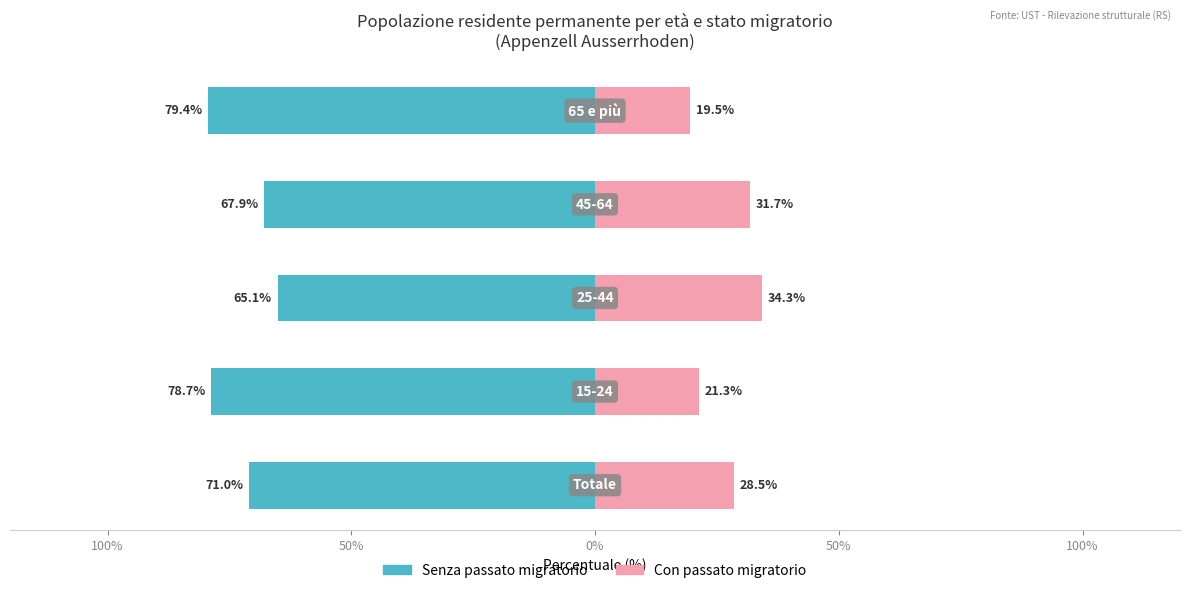

Reading left to right, extract all data points from this chart.

Persone senza un passato migratorio: -71.0	-78.7	-65.1	-67.9	-79.4
Persone con un passato migratorio: 28.5	21.3	34.3	31.7	19.5